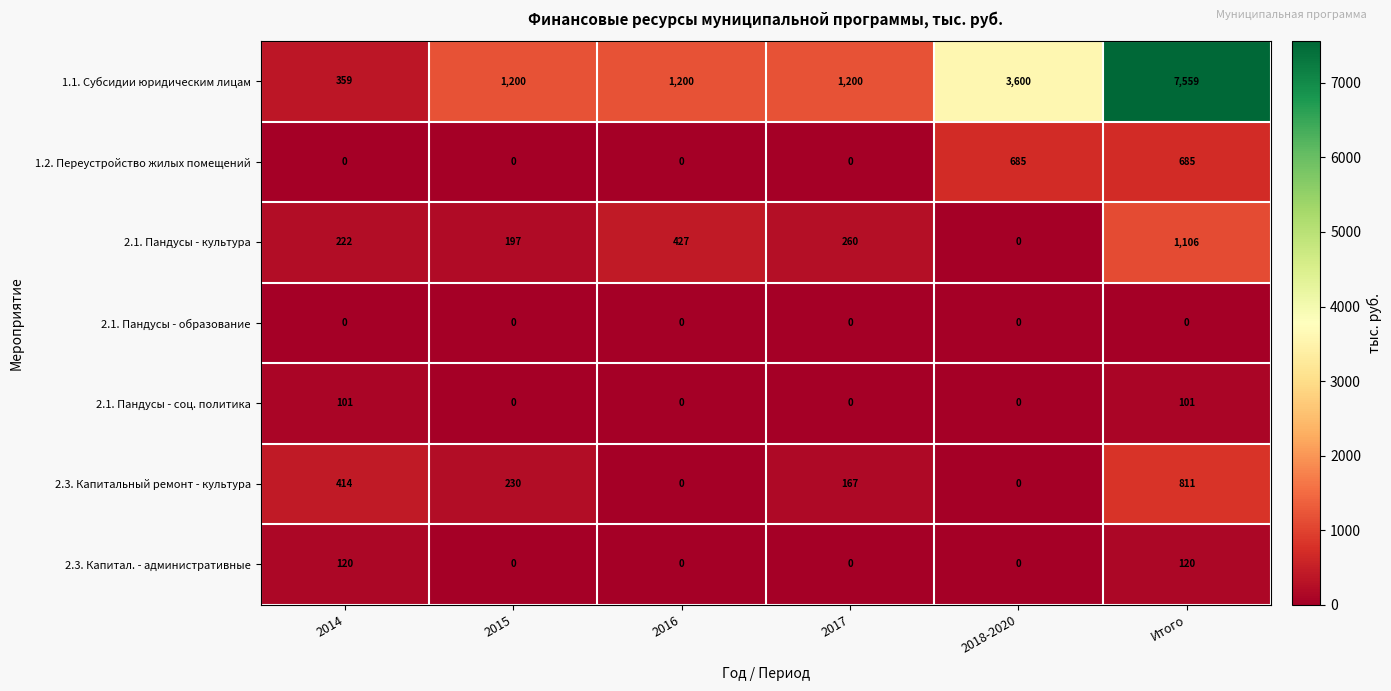

Which label corresponds to the largest value in the chart?

Итого